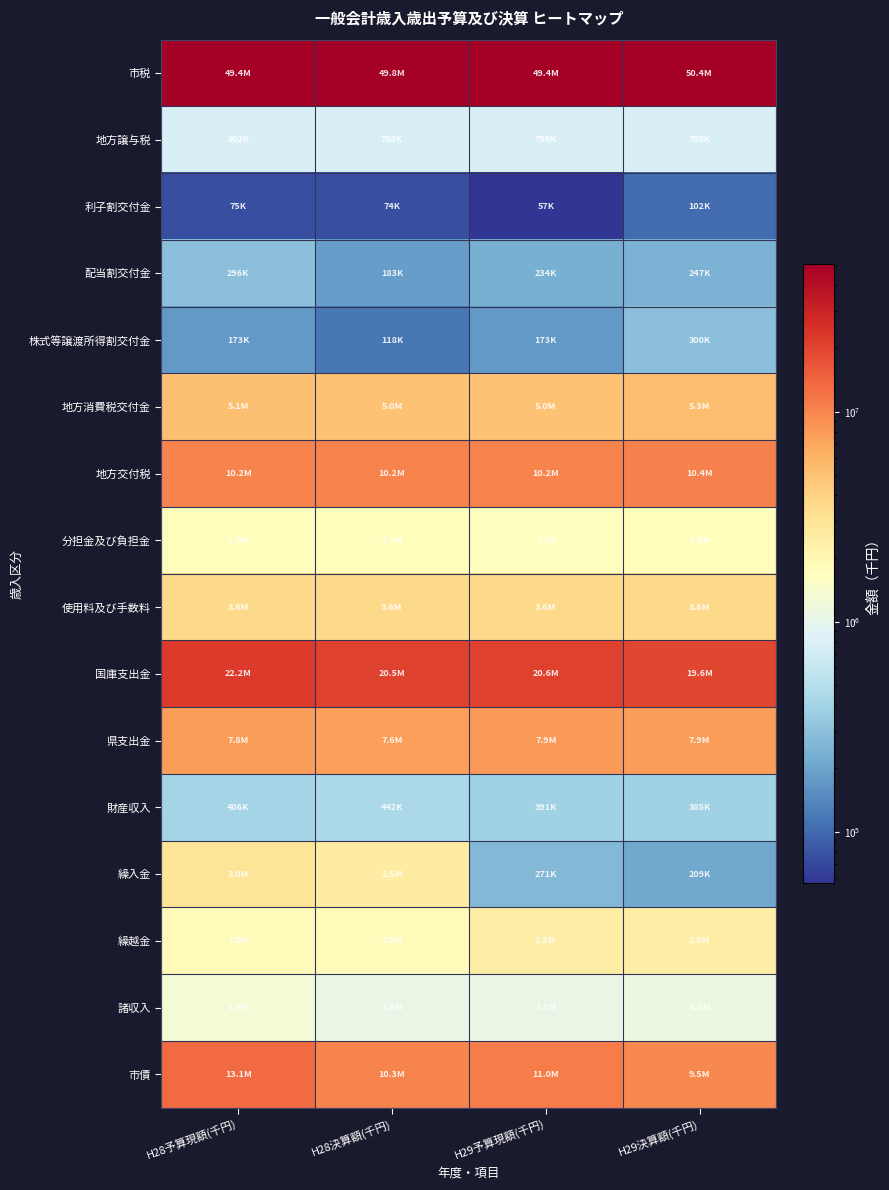

Which label corresponds to the smallest value in the chart?

H29予算現額(千円)